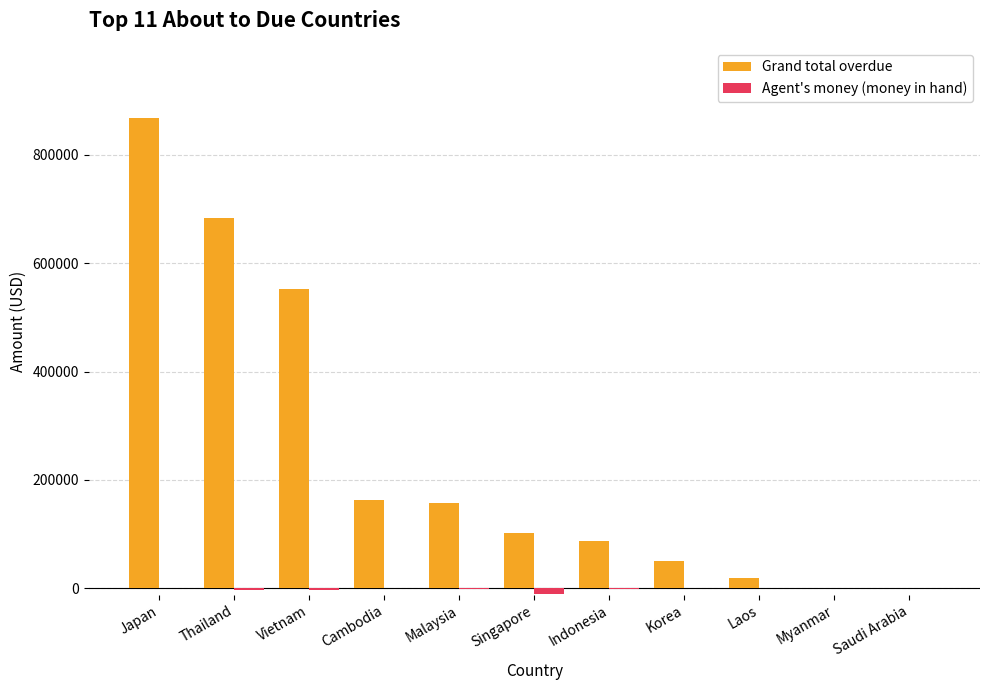

Are the bars horizontal?

No